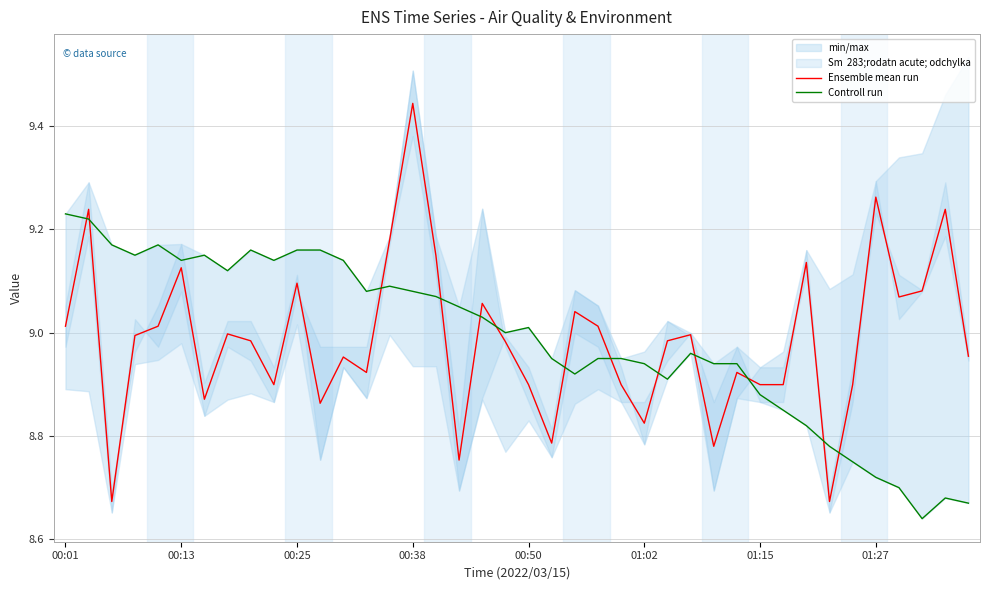

True or false: Ensemble mean run and Controll run intersect in this chart.

True